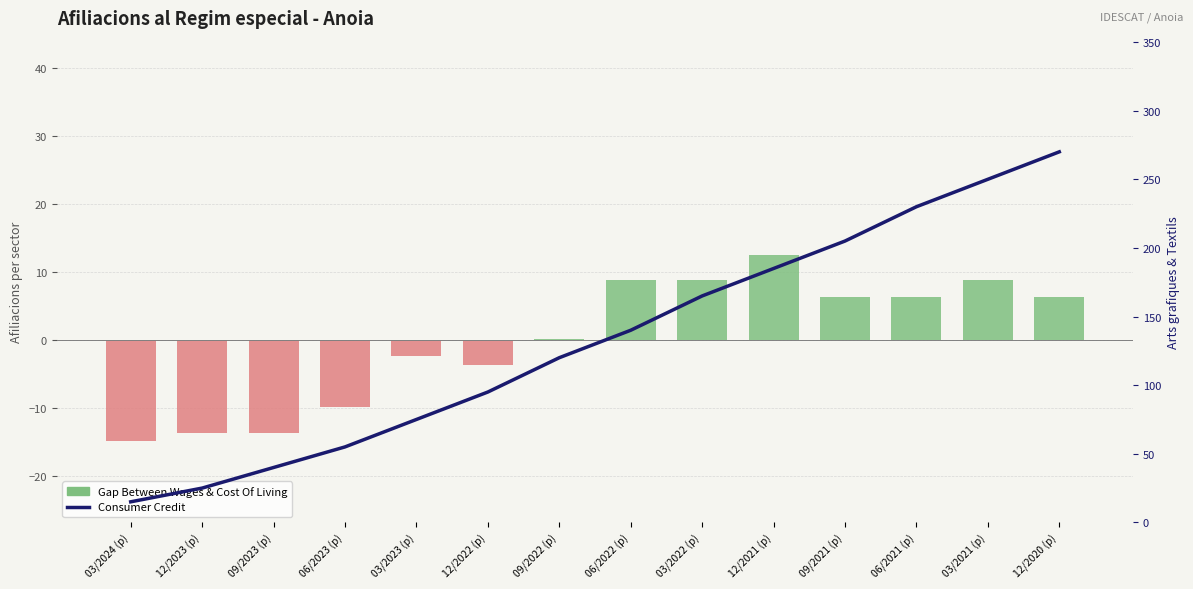

What is the difference between the Gap Between Wages & Cost Of Living values at 12/2021 (p) and 06/2022 (p)?

3.8